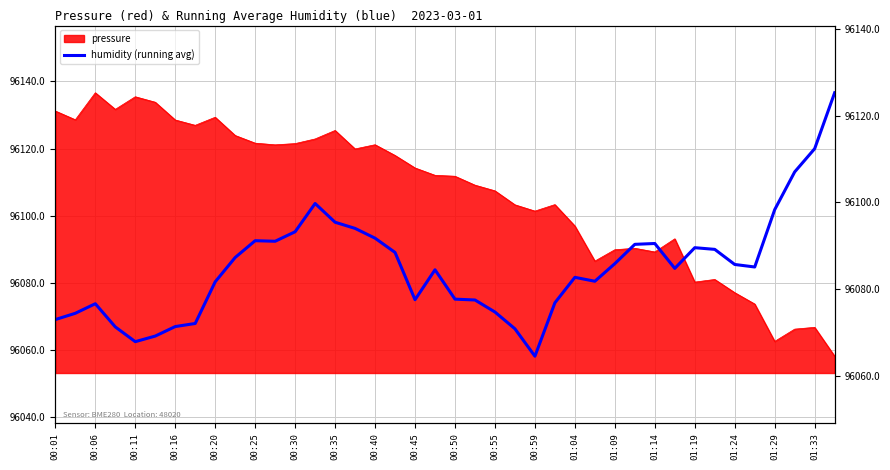

How many lines are shown in the chart?

1